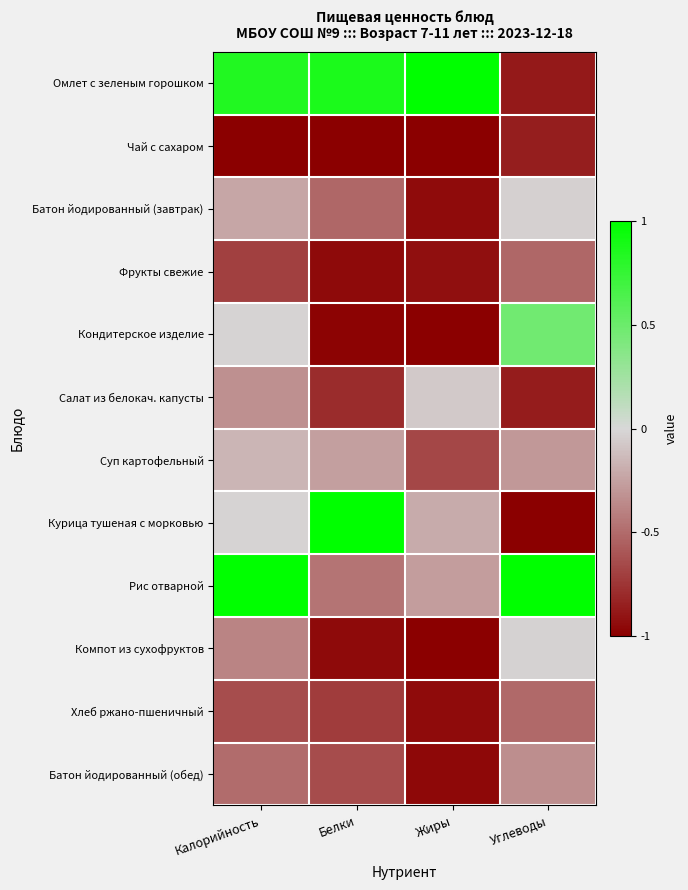

At which category is the sum across all series the highest?

Калорийность